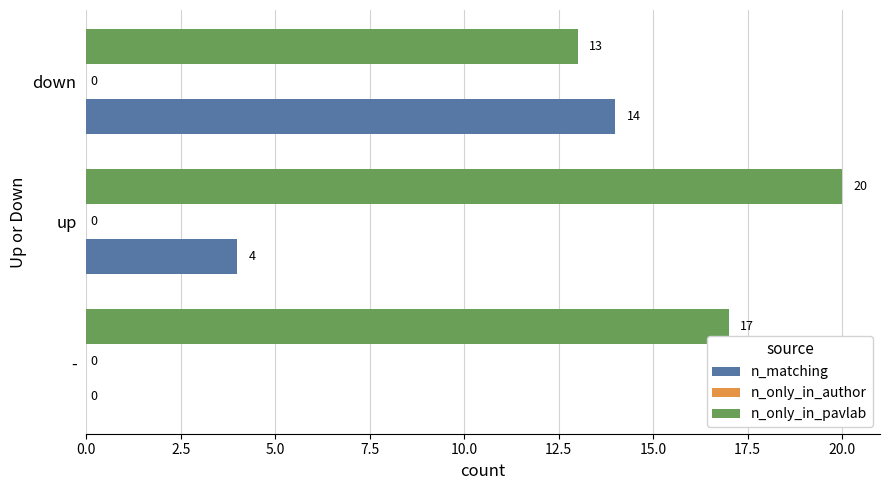

What is the sum of the n_matching values at up and down?

18